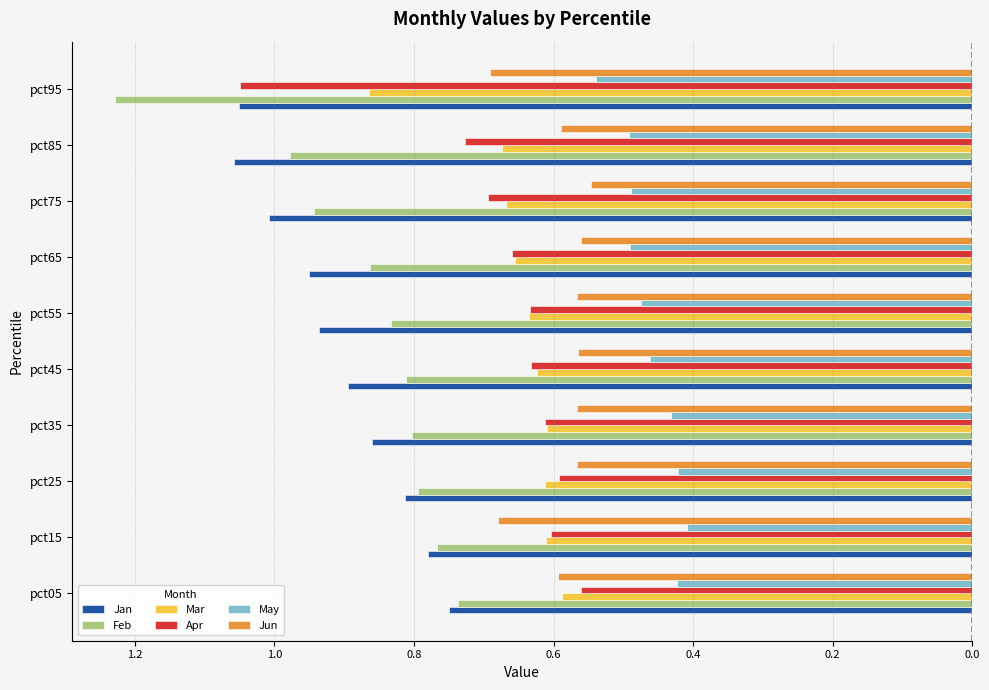

What are all the series names shown in the legend?

Jan, Feb, Mar, Apr, May, Jun